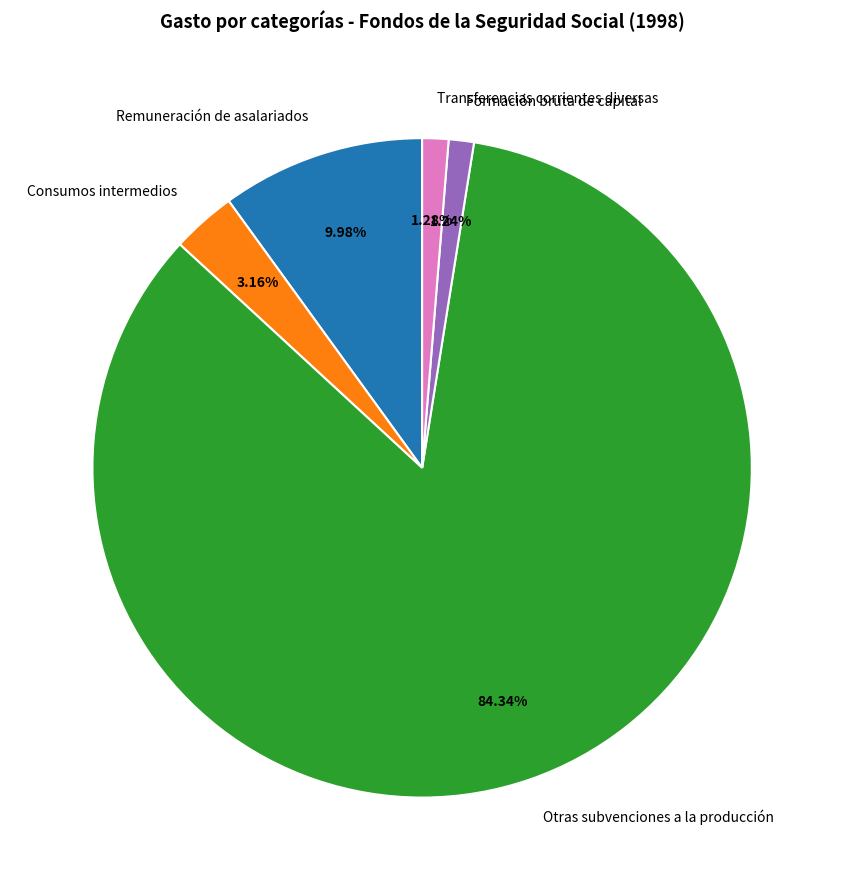

Between Formación bruta de capital and Otras subvenciones a la producción, which is larger?

Otras subvenciones a la producción